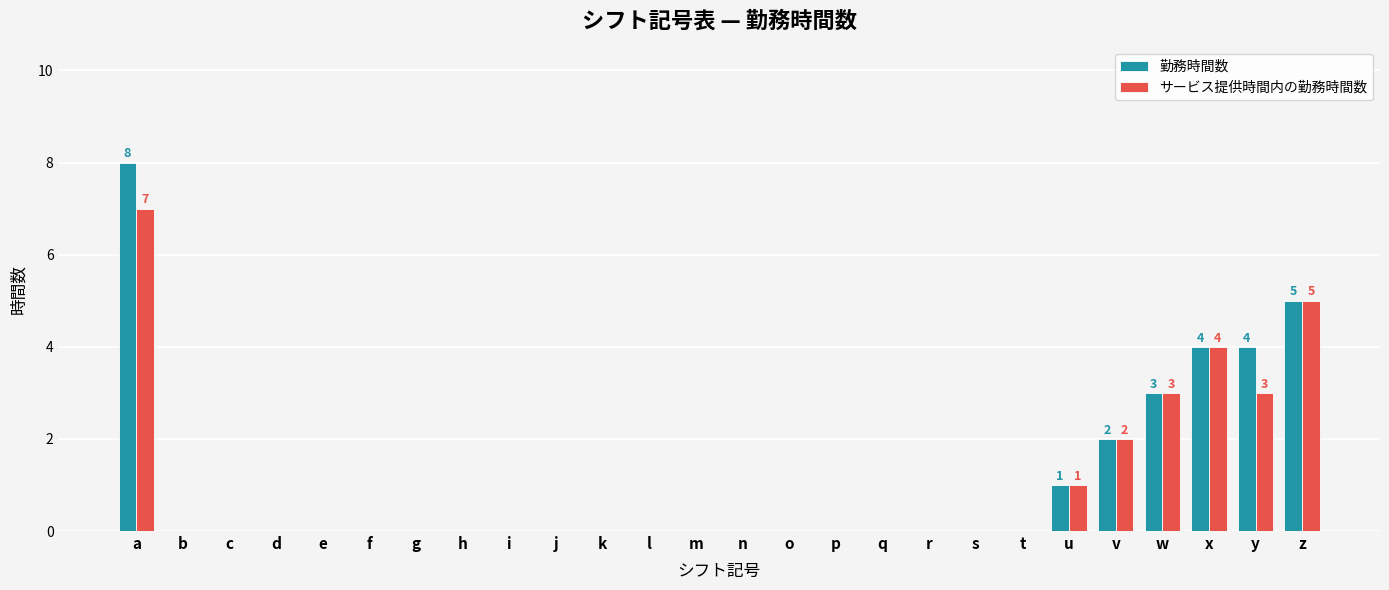

How many data points does each series have?

26